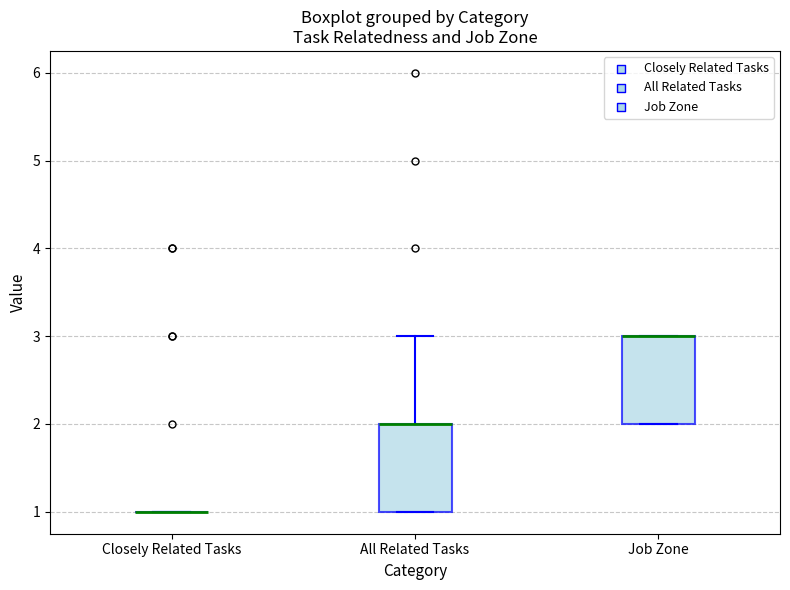

Reading left to right, read every box against the y-axis: the position of its median line, the range the box covers, and the ends of its whiskers. The values are not printed on the chart, so give them approximately, as read against the axis.

Closely Related Tasks: box collapsed to a line at 1, whiskers 1 to 1
All Related Tasks: median 2 (drawn on the box's upper edge), box 1 to 2, whiskers 1 to 3
Job Zone: median 3 (drawn on the box's upper edge), box 2 to 3, whiskers 2 to 3